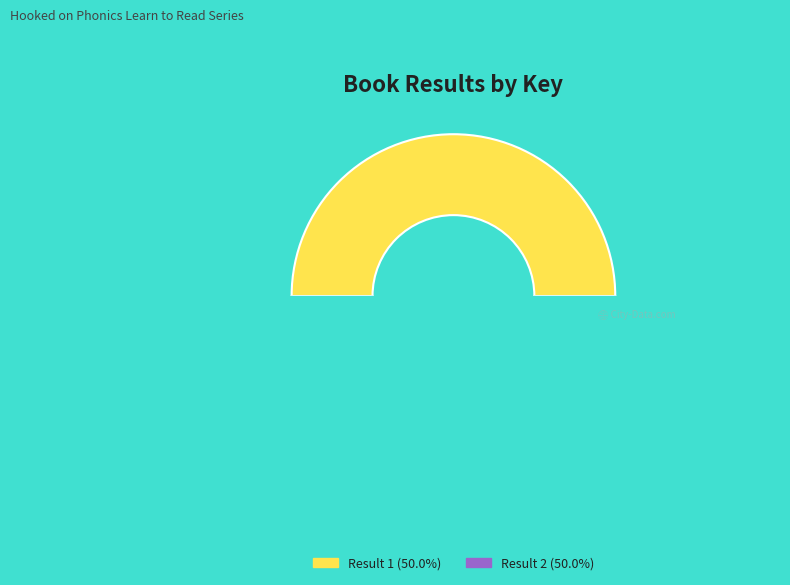

To the nearest percent, what portion does Result 2 (Key: 2129710856) represent?

50%